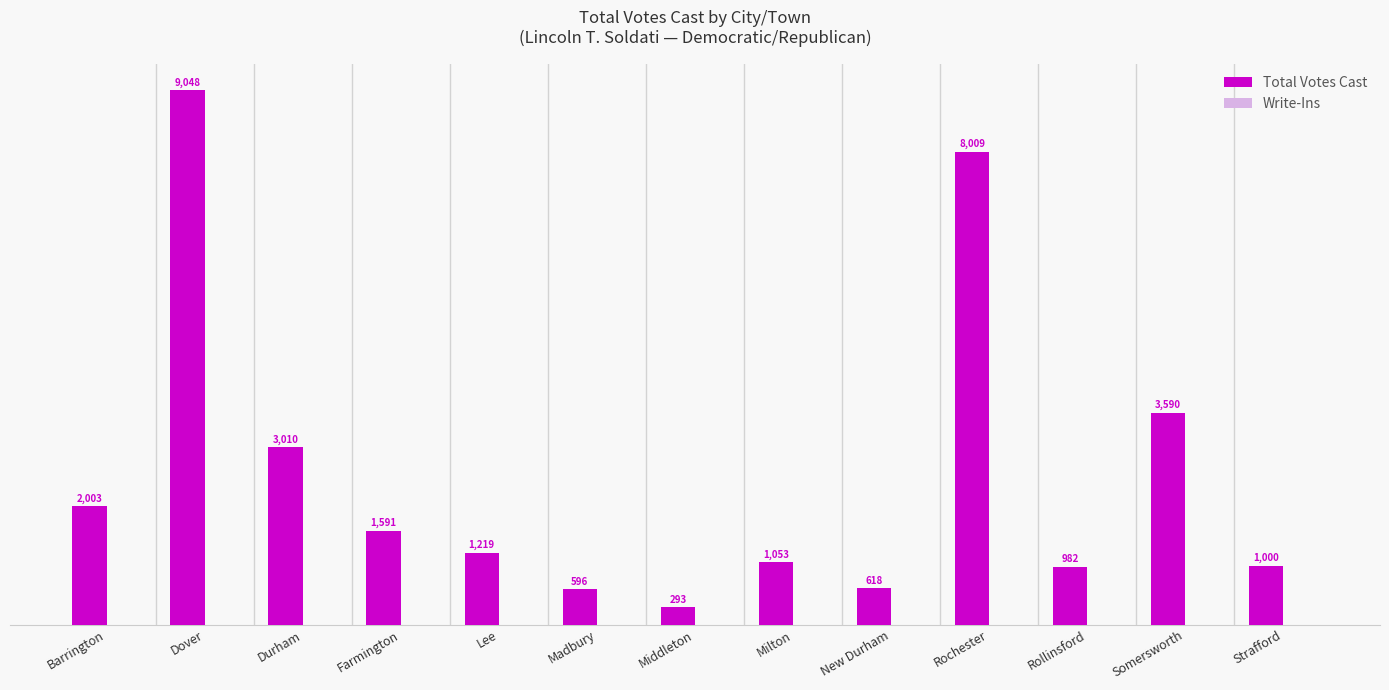

What is the smallest value displayed?

293